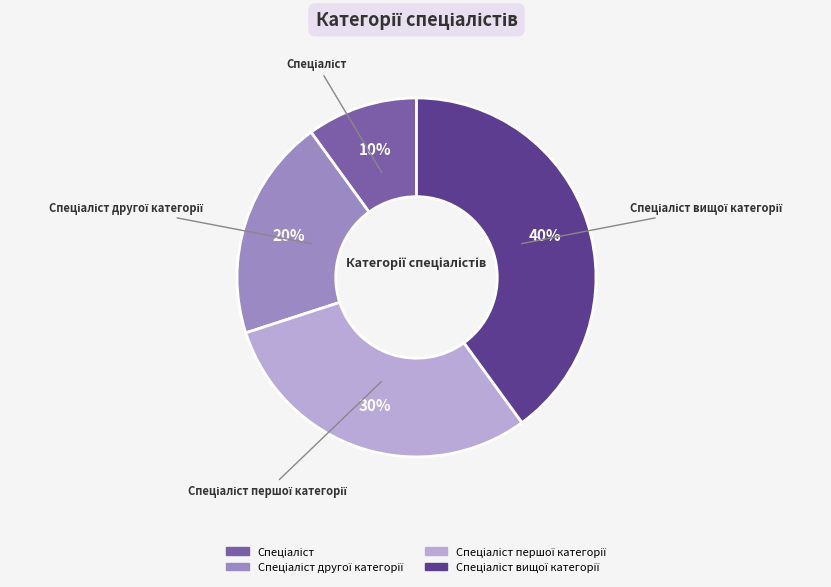

Count the number of slices in the pie.

4